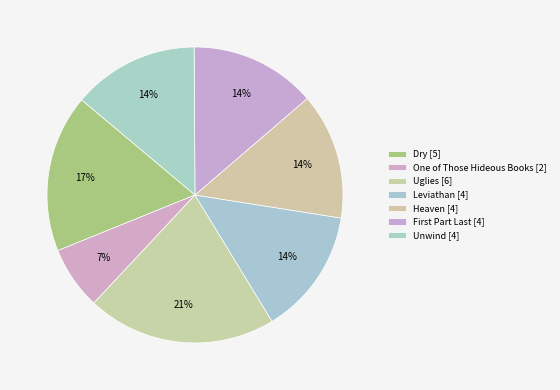

Does Heaven represent more than half of the total?

No